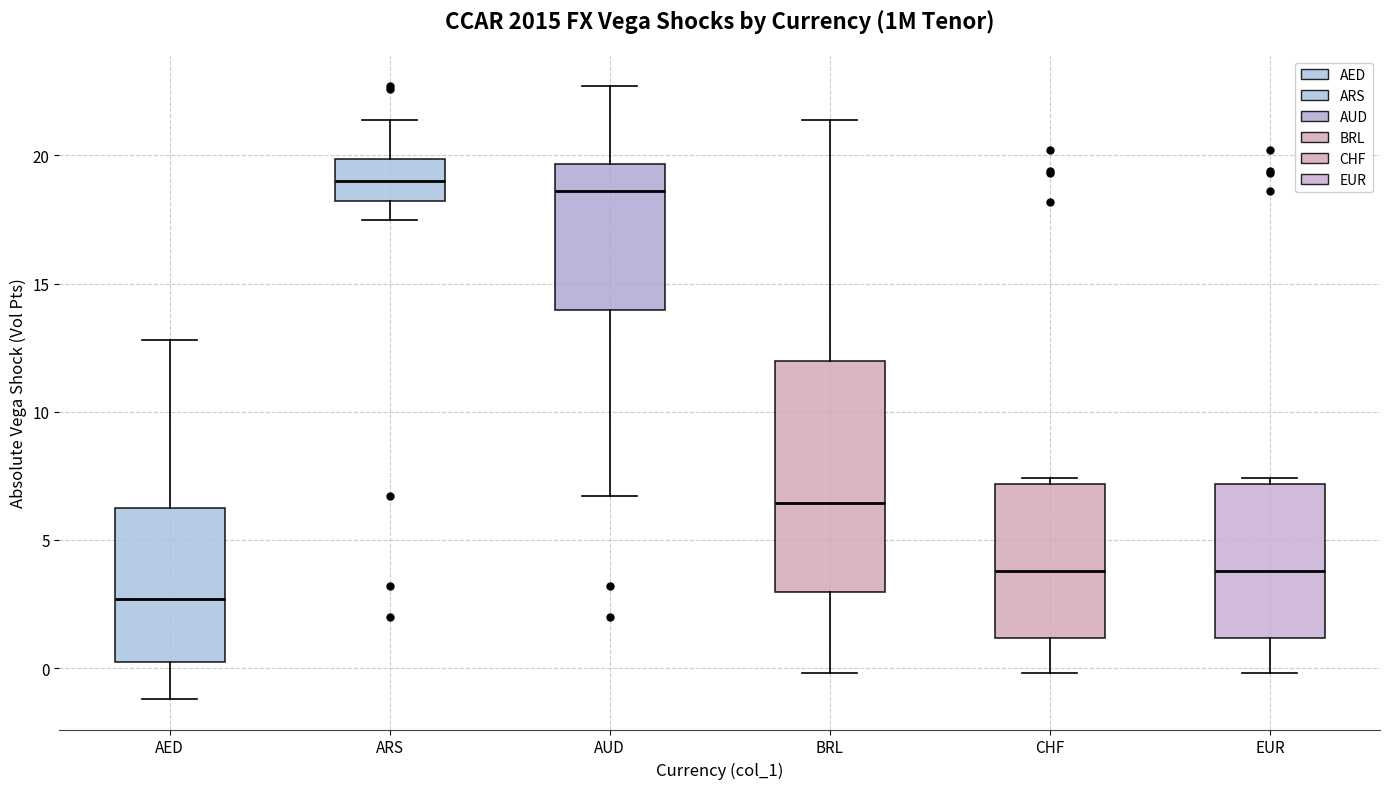

Comparing the boxes themselves (not the whiskers), which one is the tallest?

BRL